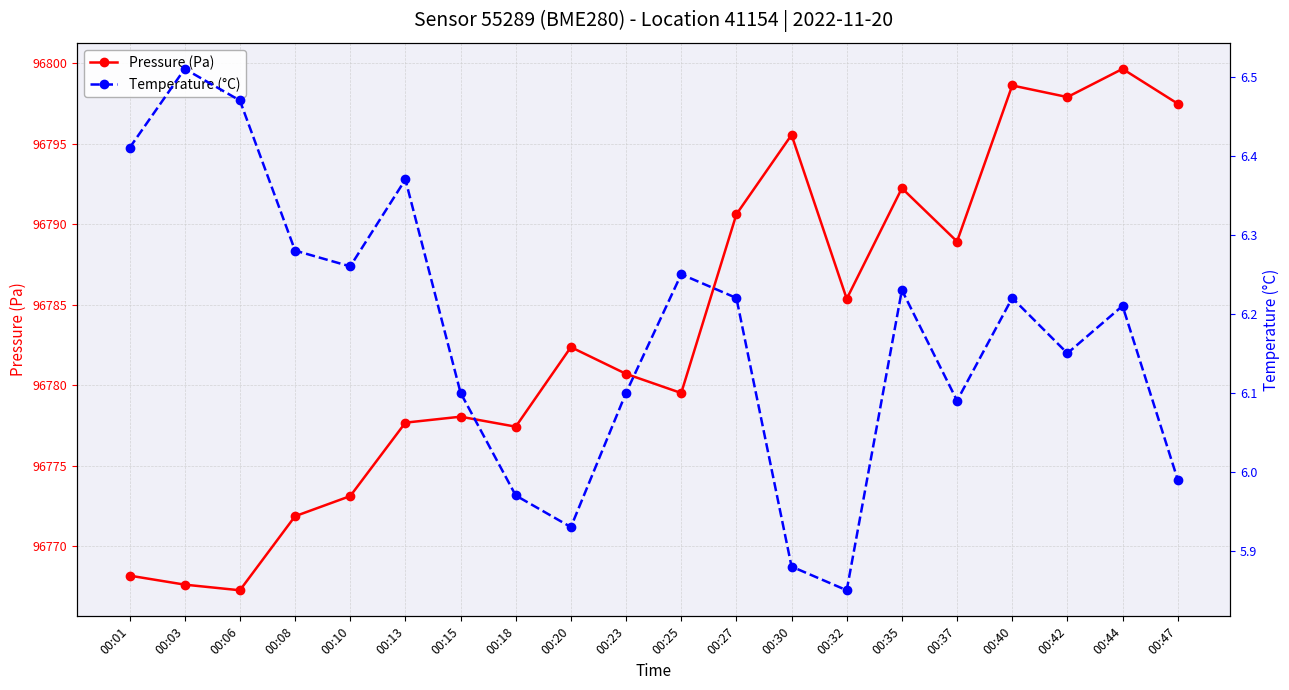

Reading right to left, what are all the values shown in this chart?

Pressure (Pa): 00:47=96797.5	00:44=96799.7	00:42=96797.9	00:40=96798.6	00:37=96788.9	00:35=96792.2	00:32=96785.4	00:30=96795.6	00:27=96790.6	00:25=96779.5	00:23=96780.7	00:20=96782.4	00:18=96777.4	00:15=96778.1	00:13=96777.7	00:10=96773.1	00:08=96771.9	00:06=96767.3	00:03=96767.6	00:01=96768.2
Temperature (°C): 00:47=6.0	00:44=6.2	00:42=6.2	00:40=6.2	00:37=6.1	00:35=6.2	00:32=5.8	00:30=5.9	00:27=6.2	00:25=6.2	00:23=6.1	00:20=5.9	00:18=6.0	00:15=6.1	00:13=6.4	00:10=6.3	00:08=6.3	00:06=6.5	00:03=6.5	00:01=6.4